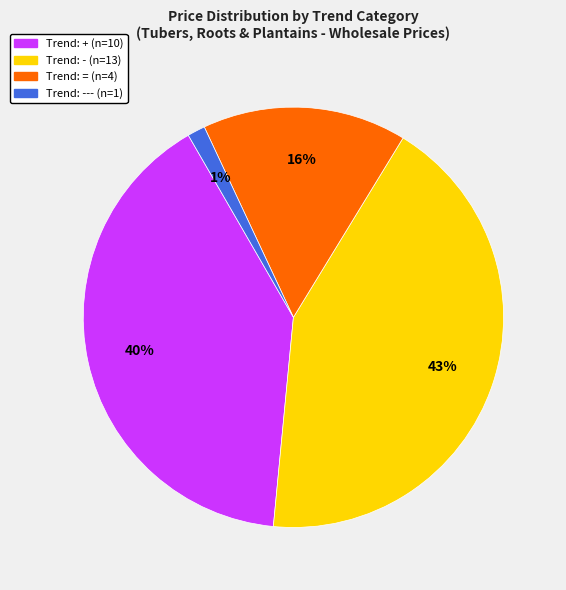

Does any single category account for the majority?

No